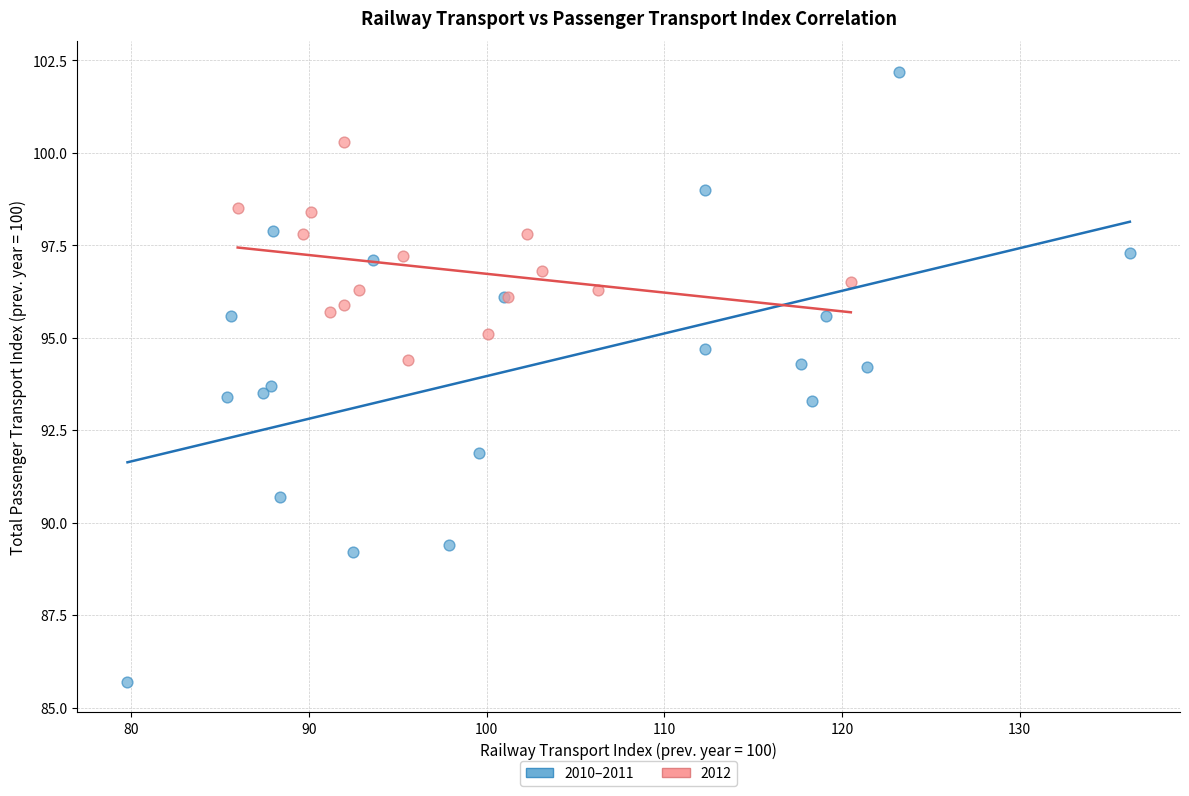

Which series has the largest Y range (max minus min)?

2010–2011